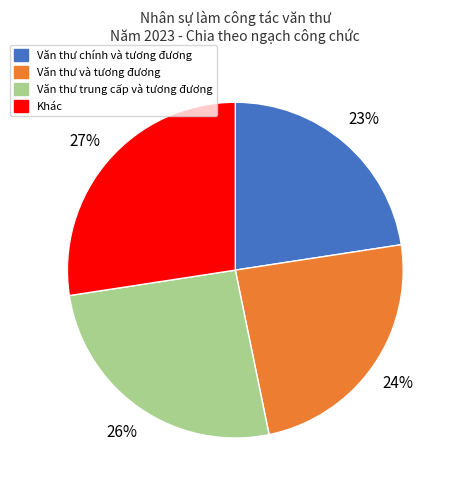

Count the number of slices in the pie.

4